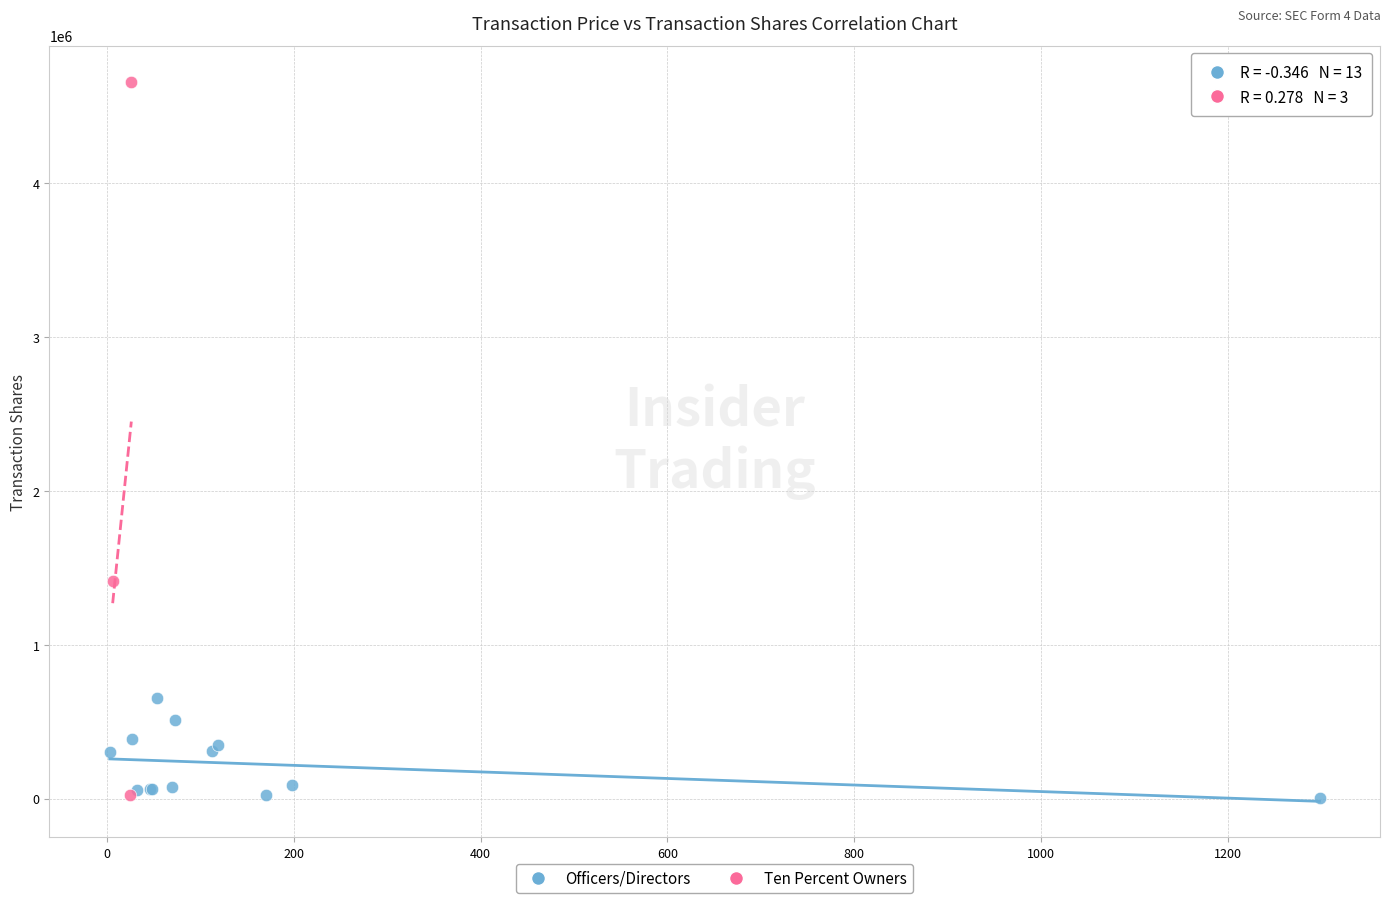

Which series reaches the maximum Y coordinate?

Ten Percent Owners